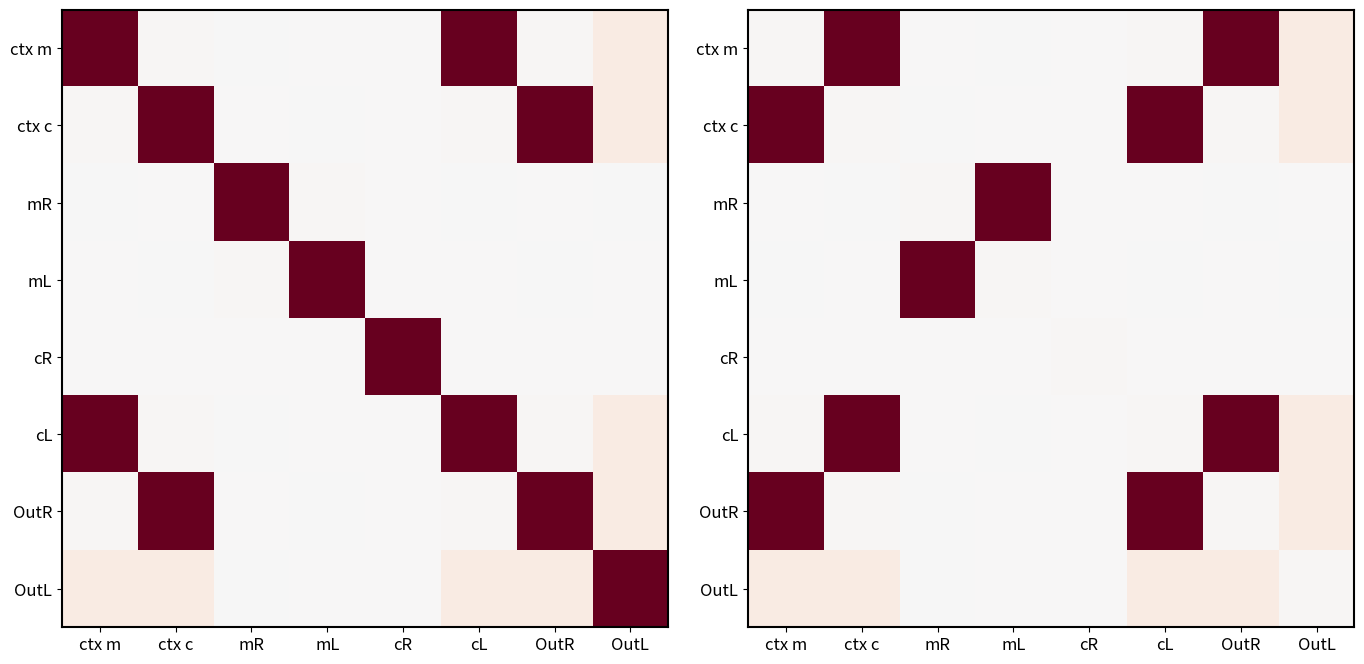

What is the difference between the maximum and minimum values in the cL series?

259